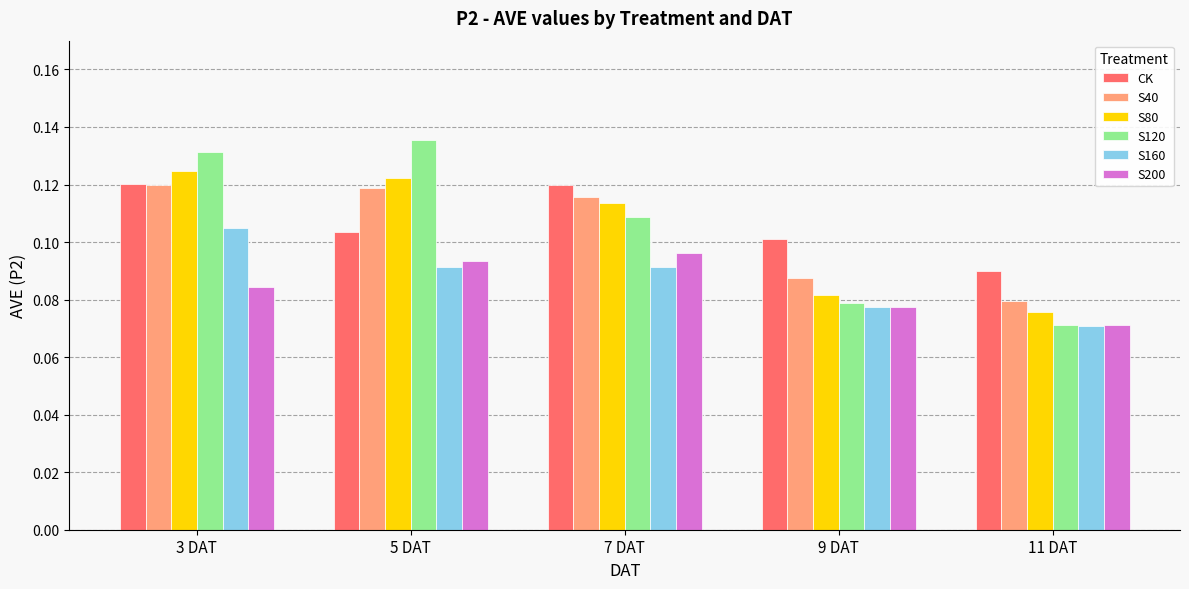

Which category has the highest value across all series?

5 DAT